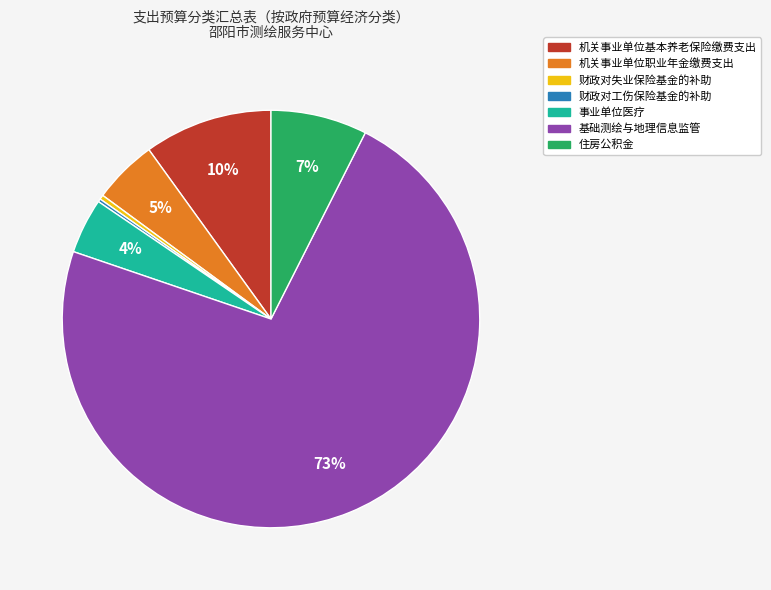

What is the largest slice in the pie chart?

基础测绘与地理信息监管